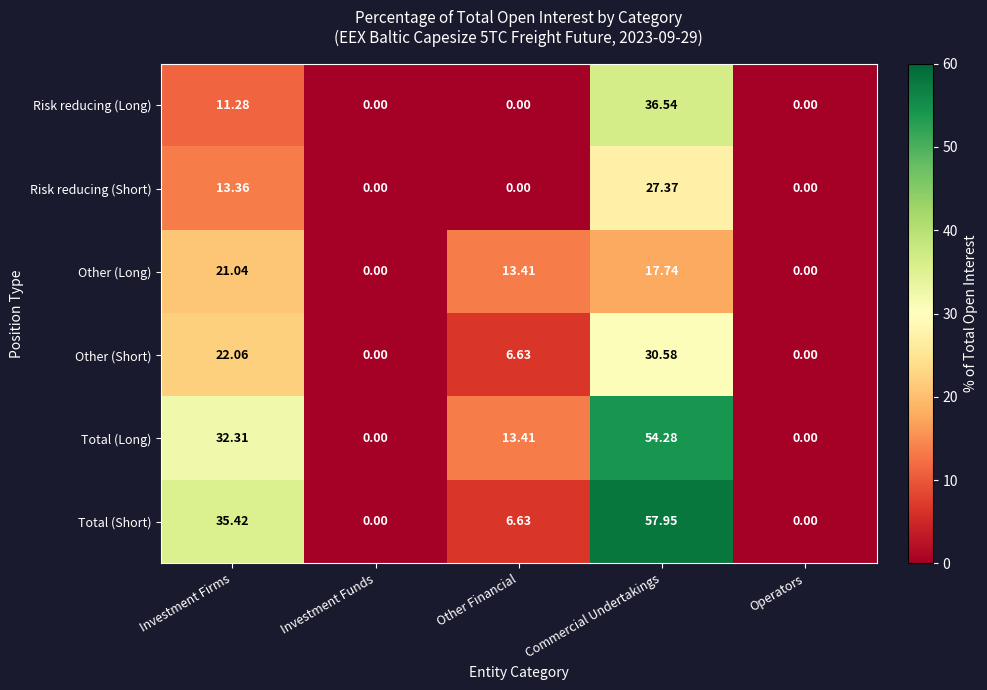

Which category has the highest value in the Other (Long) series?

Investment Firms